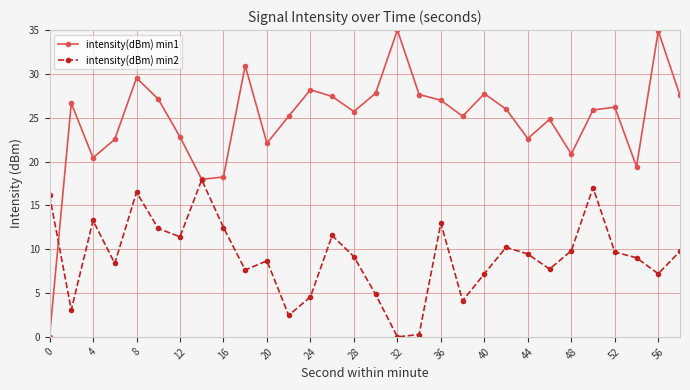

How many data points in intensity(dBm) min1 are above 25?

19